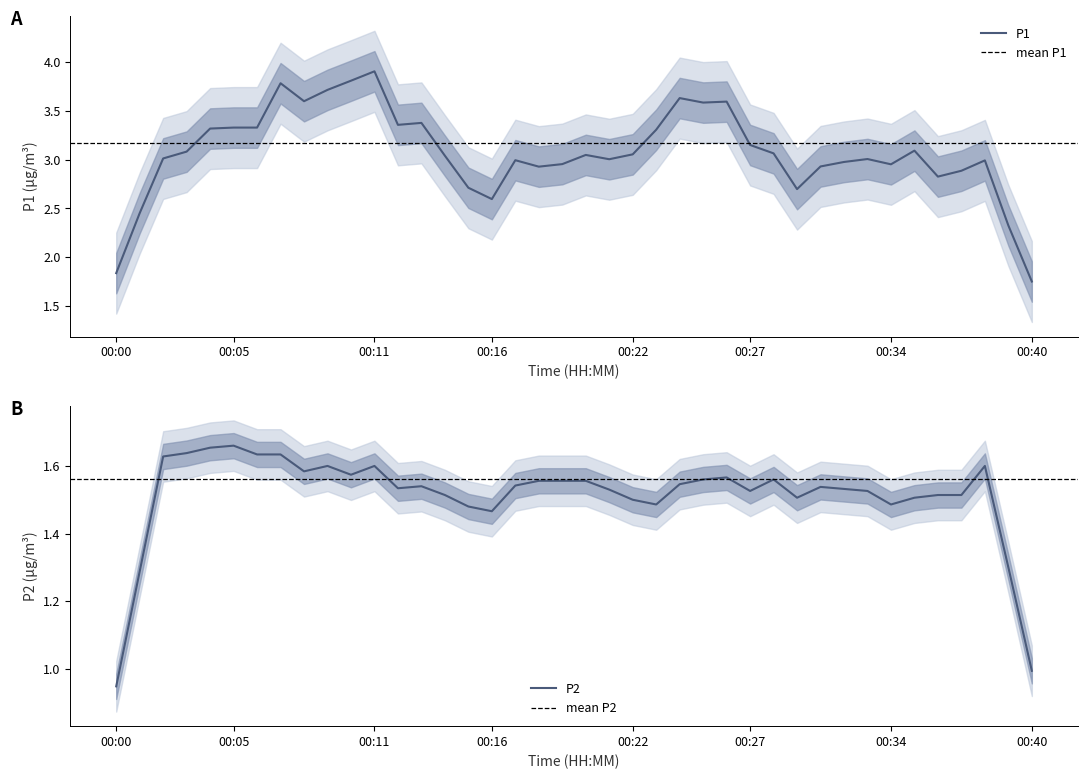

Is it true that P2 equals 1.6 at 00:24?

True